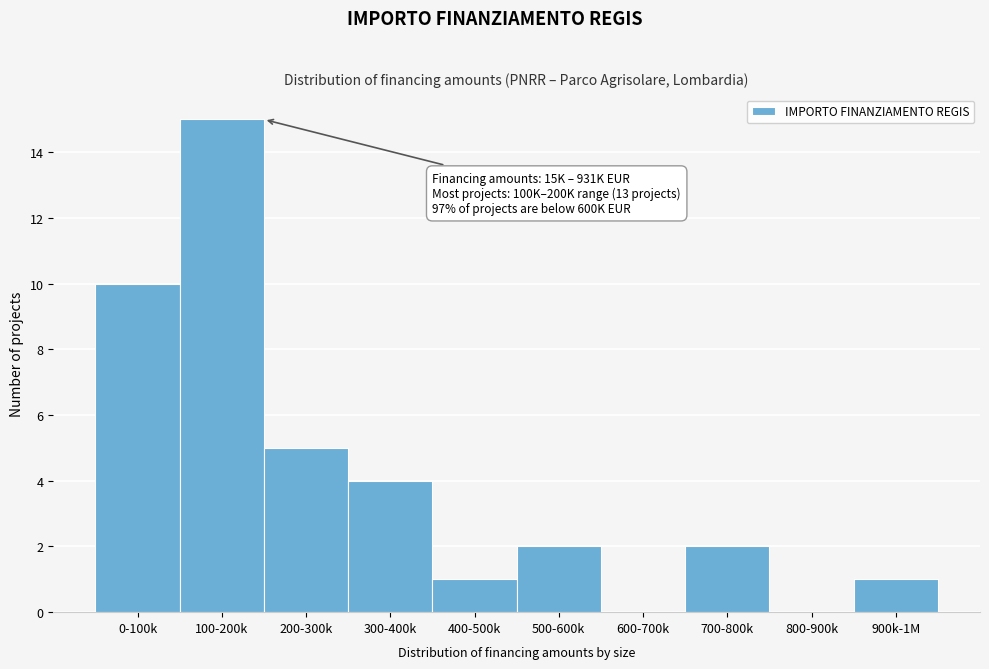

Reading left to right, list all the values displayed in this chart.

0-100k=10	100-200k=15	200-300k=5	300-400k=4	400-500k=1	500-600k=2	600-700k=0	700-800k=2	800-900k=0	900k-1M=1